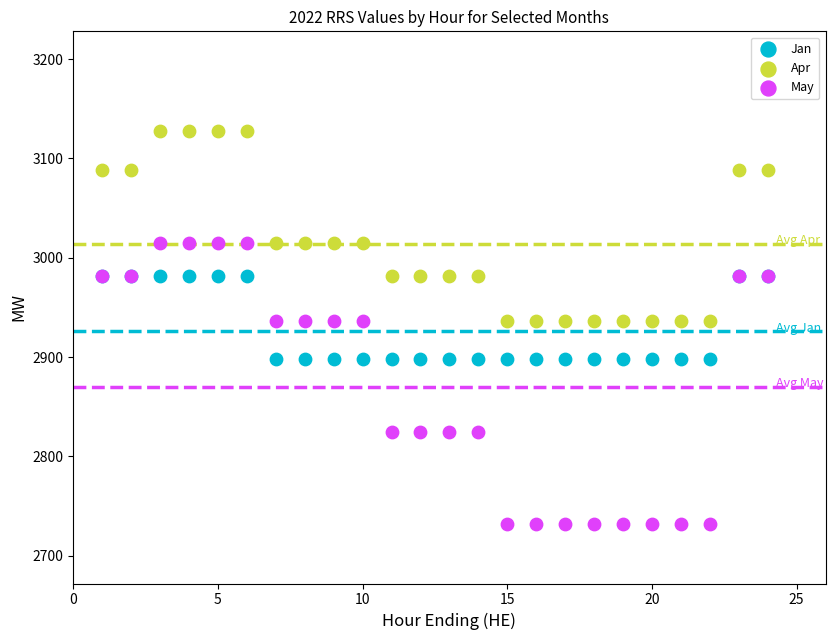

Which series reaches the maximum Y coordinate?

Apr